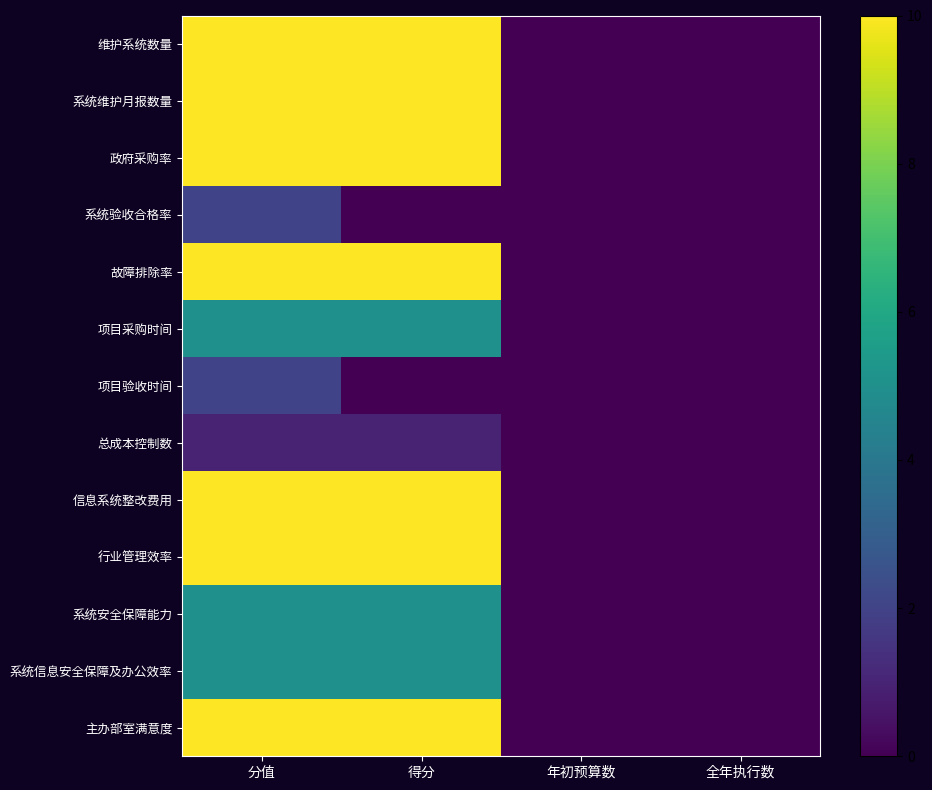

How many distinct data groups are displayed?

13